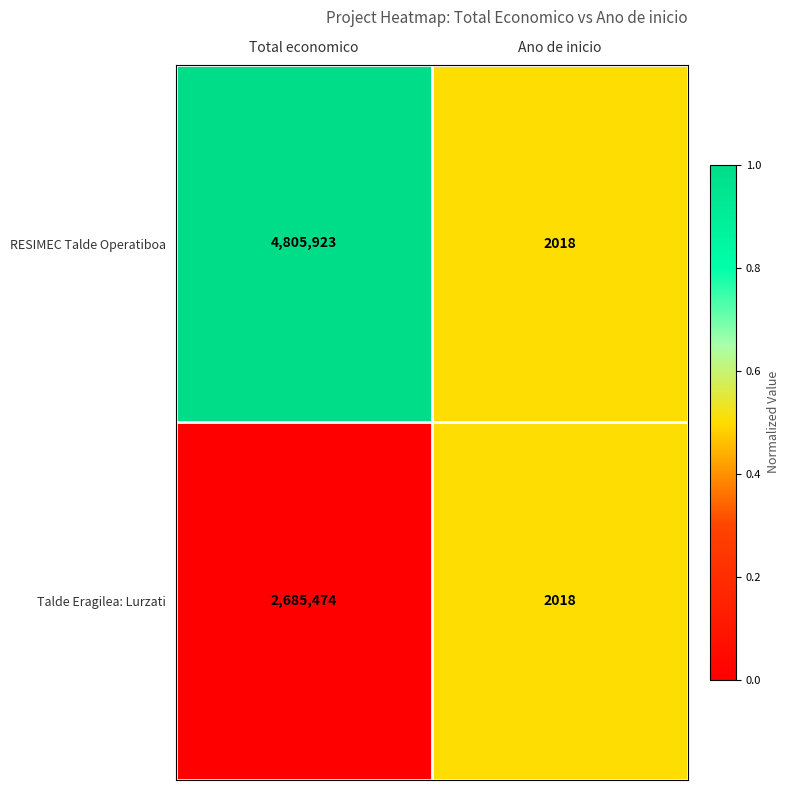

At which label does Talde Eragilea: Lurzati reach its peak?

Total economico